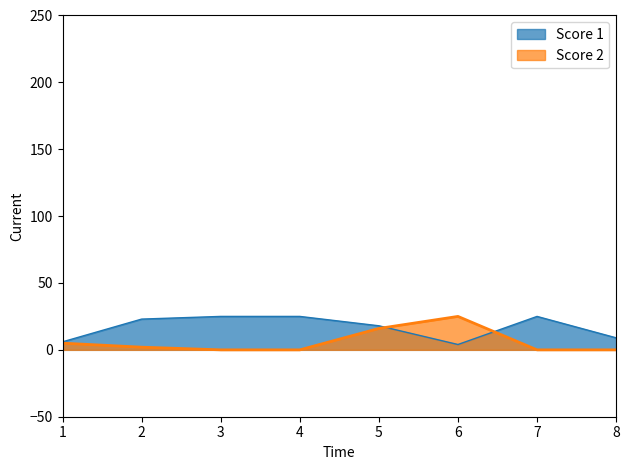

Where does the Score 1 series first go above 23?

3